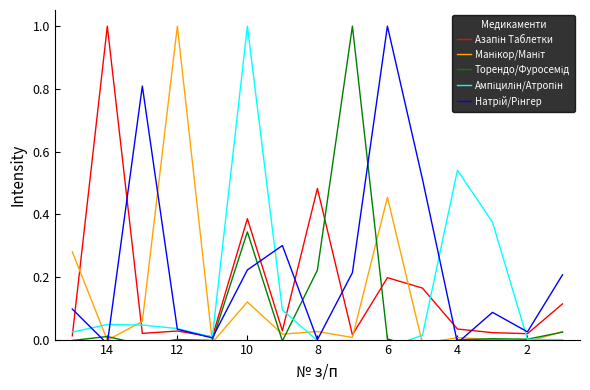

At how many categories does at least one series exceed 0?

15